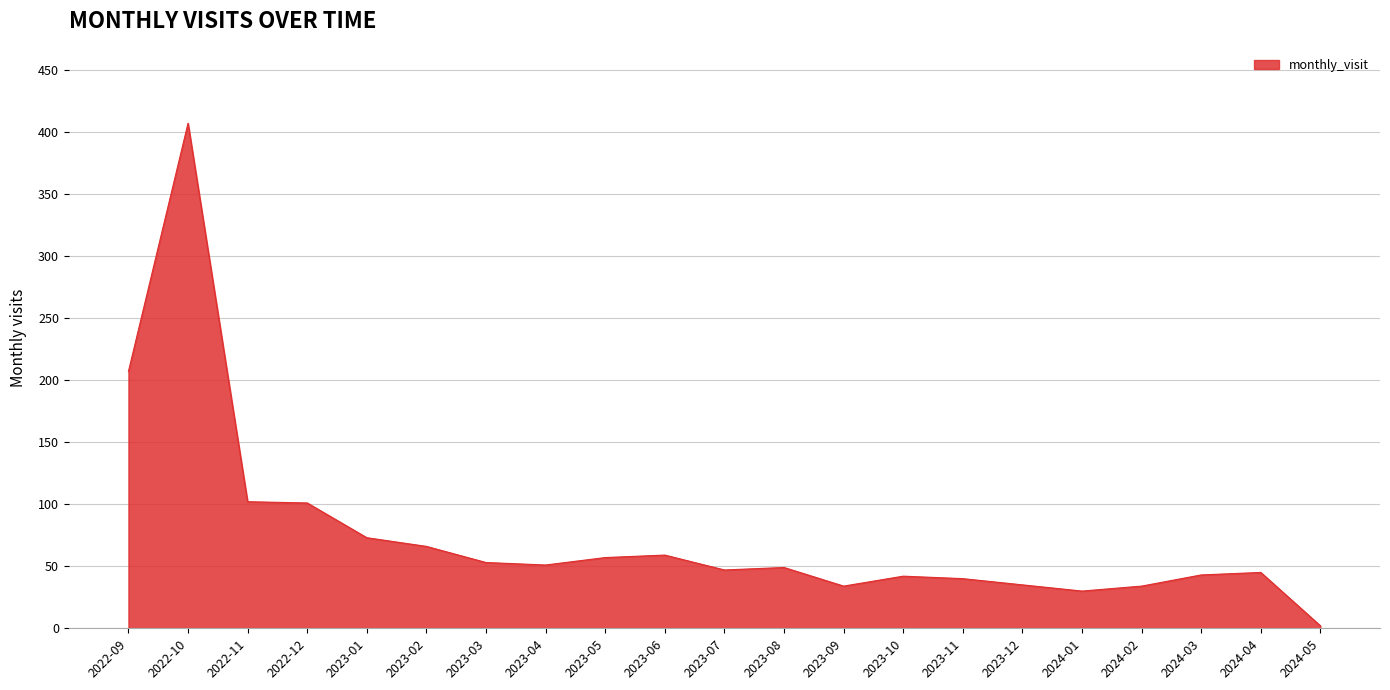

Count the number of data series in this chart.

1